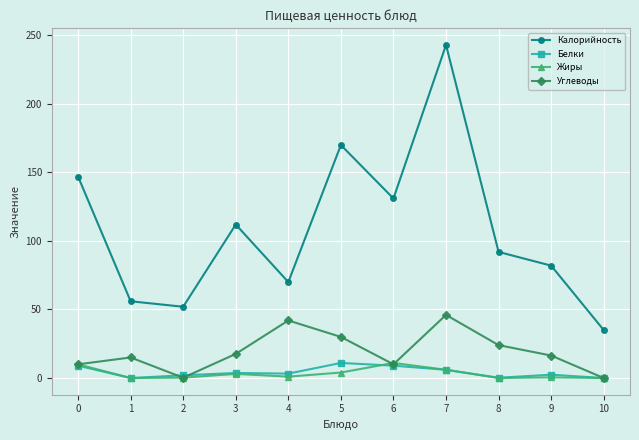

At how many categories does at least one series exceed 207?

1